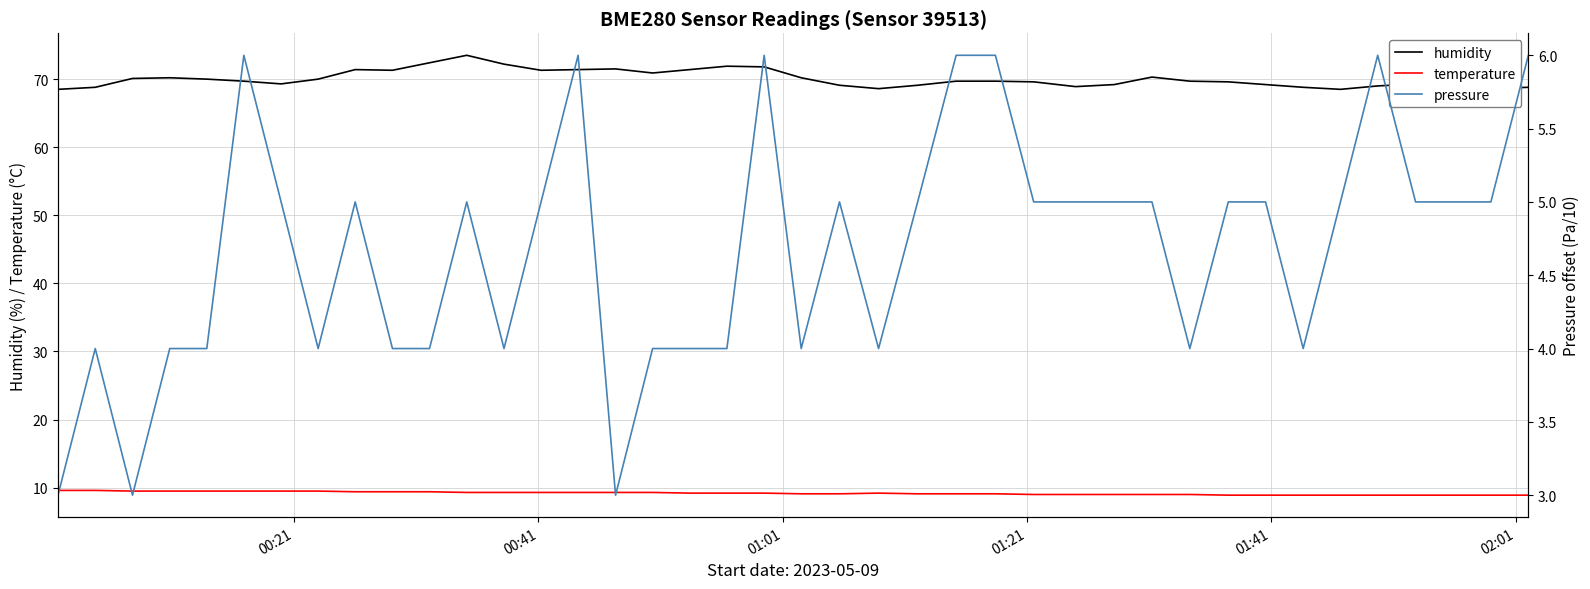

How many interior local valleys does the pressure series have?

8